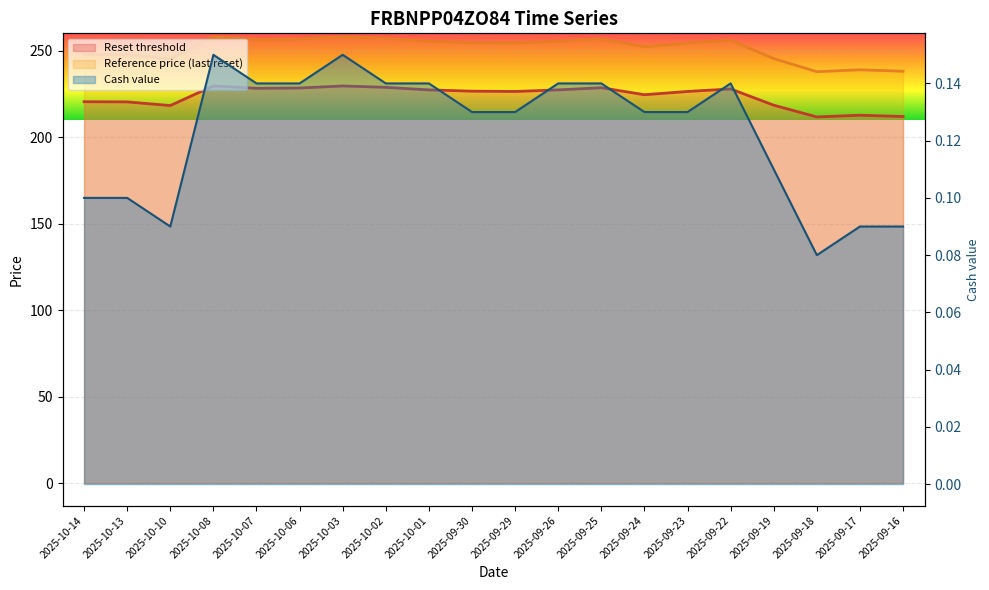

At how many categories does at least one series exceed 169?

20